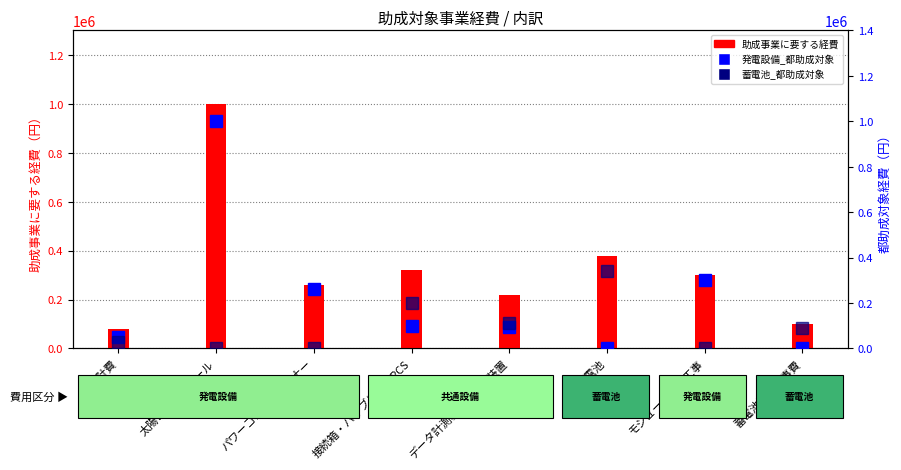

Reading left to right, what are all the values shown in this chart?

助成事業に要する経費: 設計費=80000	太陽電池モジュール=1000000	パワーコンディショナー=260000	接続箱・ハイブリッドPCS=320000	データ計測装置・表示装置=220000	蓄電池=380000	モジュール設置工事=300000	蓄電池設置工事費=100000
発電設備_都助成対象: 設計費=50000	太陽電池モジュール=1000000	パワーコンディショナー=260000	接続箱・ハイブリッドPCS=99310	データ計測装置・表示装置=94285	蓄電池=0	モジュール設置工事=300000	蓄電池設置工事費=0
蓄電池_都助成対象: 設計費=27000	太陽電池モジュール=0	パワーコンディショナー=0	接続箱・ハイブリッドPCS=198621	データ計測装置・表示装置=113143	蓄電池=342000	モジュール設置工事=0	蓄電池設置工事費=90000